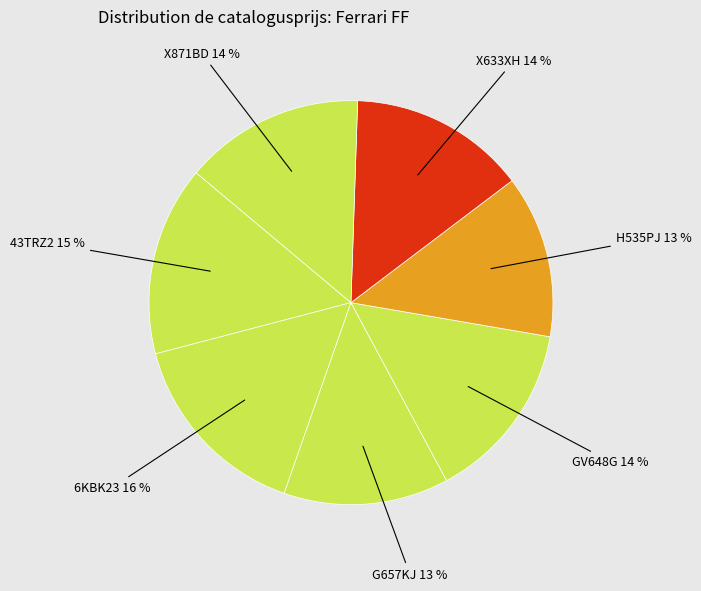

The H535PJ slice represents 13% of the pie. True or false?

True